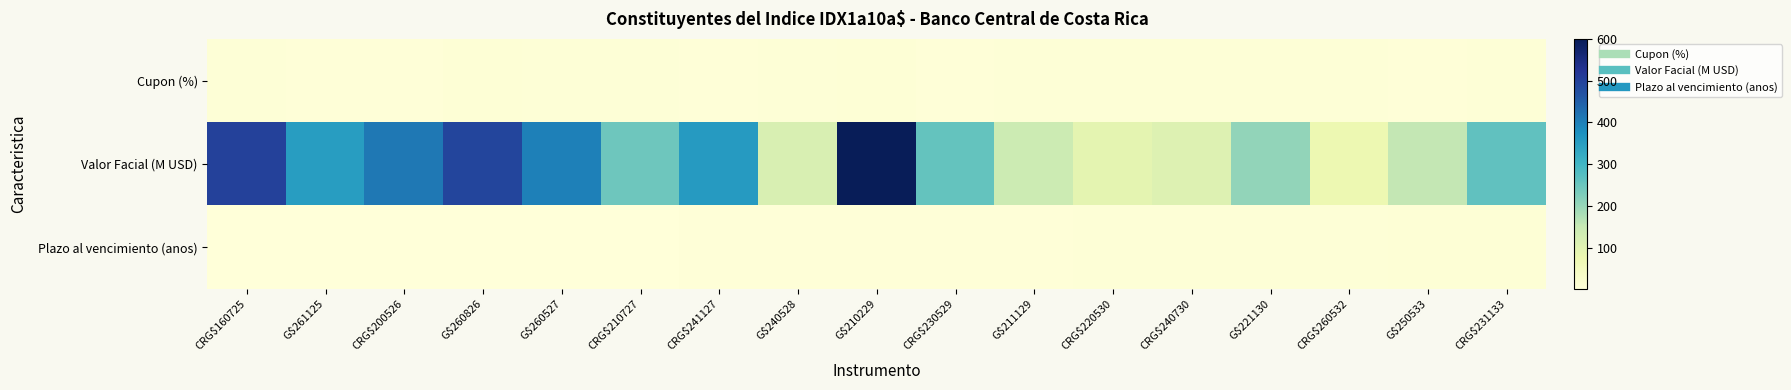

Reading left to right, list all the values displayed in this chart.

Cupon (%): CRG$160725=7.0	G$261125=5.5	CRG$200526=4.8	G$260826=10.0	G$260527=6.5	CRG$210727=7.4	CRG$241127=4.8	G$240528=6.5	G$210229=10.0	CRG$230529=5.4	G$211129=7.0	CRG$220530=6.6	CRG$240730=8.0	G$221130=7.2	CRG$260532=6.2	G$250533=5.5	CRG$231133=7.2
Valor Facial (M USD): CRG$160725=500.9	G$261125=349.9	CRG$200526=412.1	G$260826=492.7	G$260527=400.0	CRG$210727=245.6	CRG$241127=356.1	G$240528=116.7	G$210229=600.0	CRG$230529=257.2	G$211129=140.6	CRG$220530=93.0	CRG$240730=107.7	G$221130=205.9	CRG$260532=75.8	G$250533=153.3	CRG$231133=262.1
Plazo al vencimiento (anos): CRG$160725=1.2	G$261125=1.6	CRG$200526=2.1	G$260826=2.3	G$260527=3.1	CRG$210727=3.2	CRG$241127=3.6	G$240528=4.1	G$210229=4.8	CRG$230529=5.1	G$211129=5.6	CRG$220530=6.1	CRG$240730=6.2	G$221130=6.6	CRG$260532=8.1	G$250533=9.1	CRG$231133=9.6